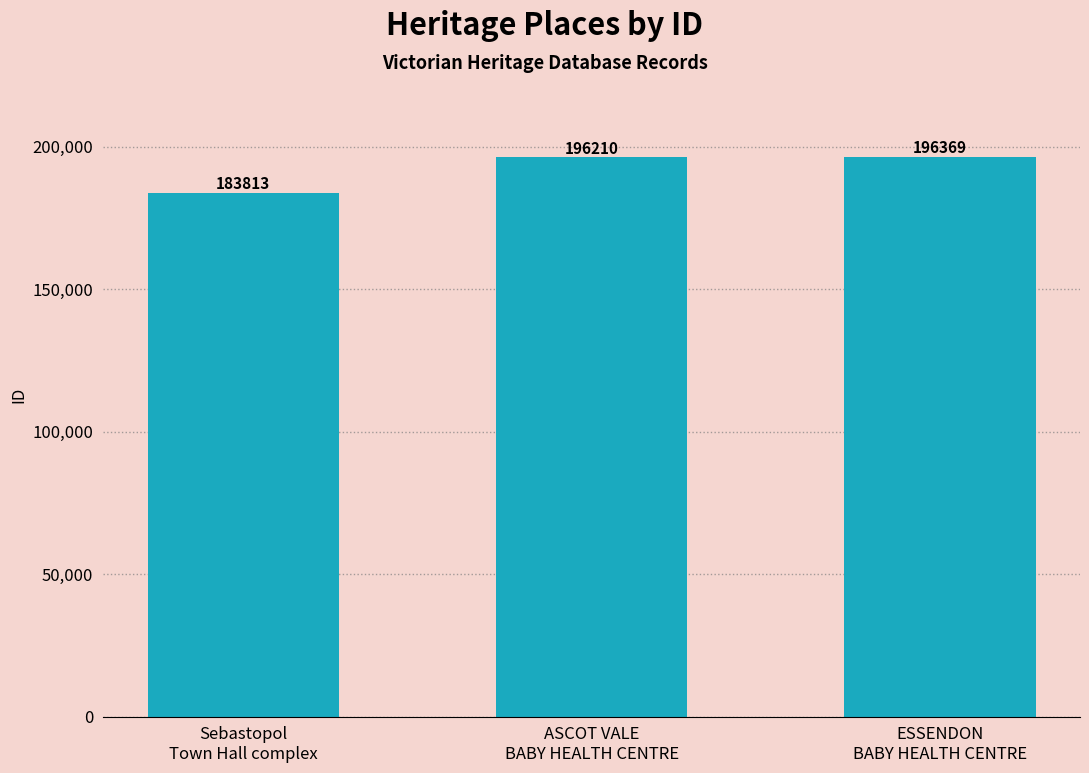

What is the difference between the maximum and minimum values?

12556